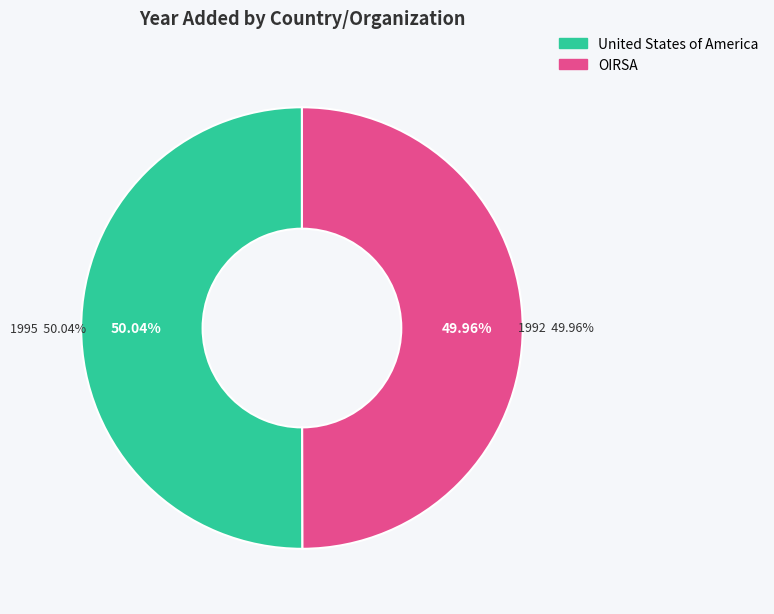

Rank the categories by value from highest to lowest.

United States of America, OIRSA